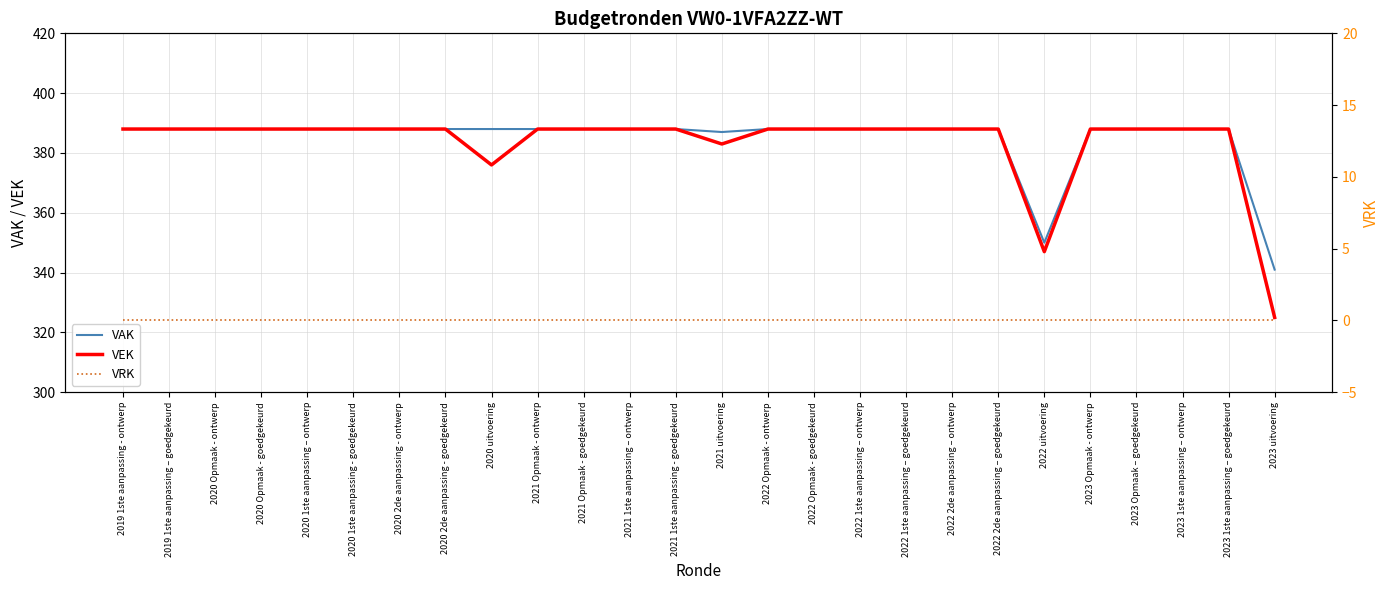

Rank the series at 2022 2de aanpassing – goedgekeurd from highest to lowest value.

VAK, VEK, VRK